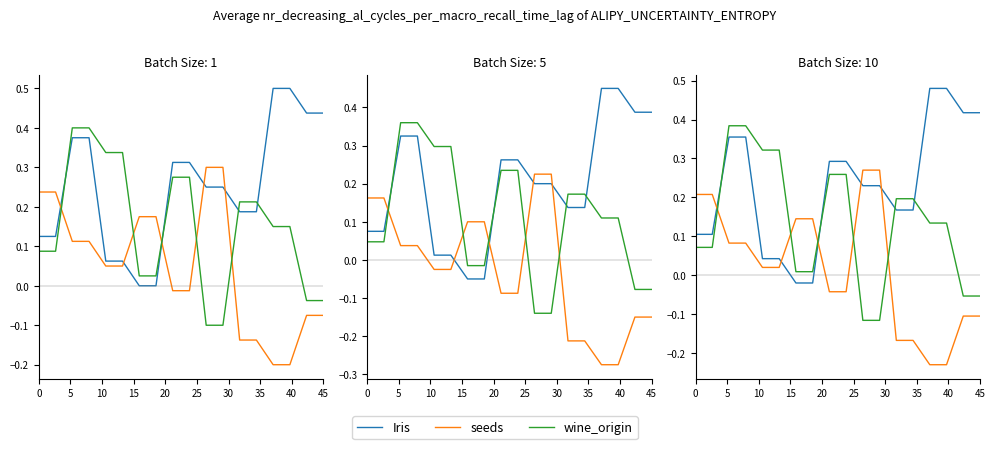

Does the chart have visible grid lines?

No